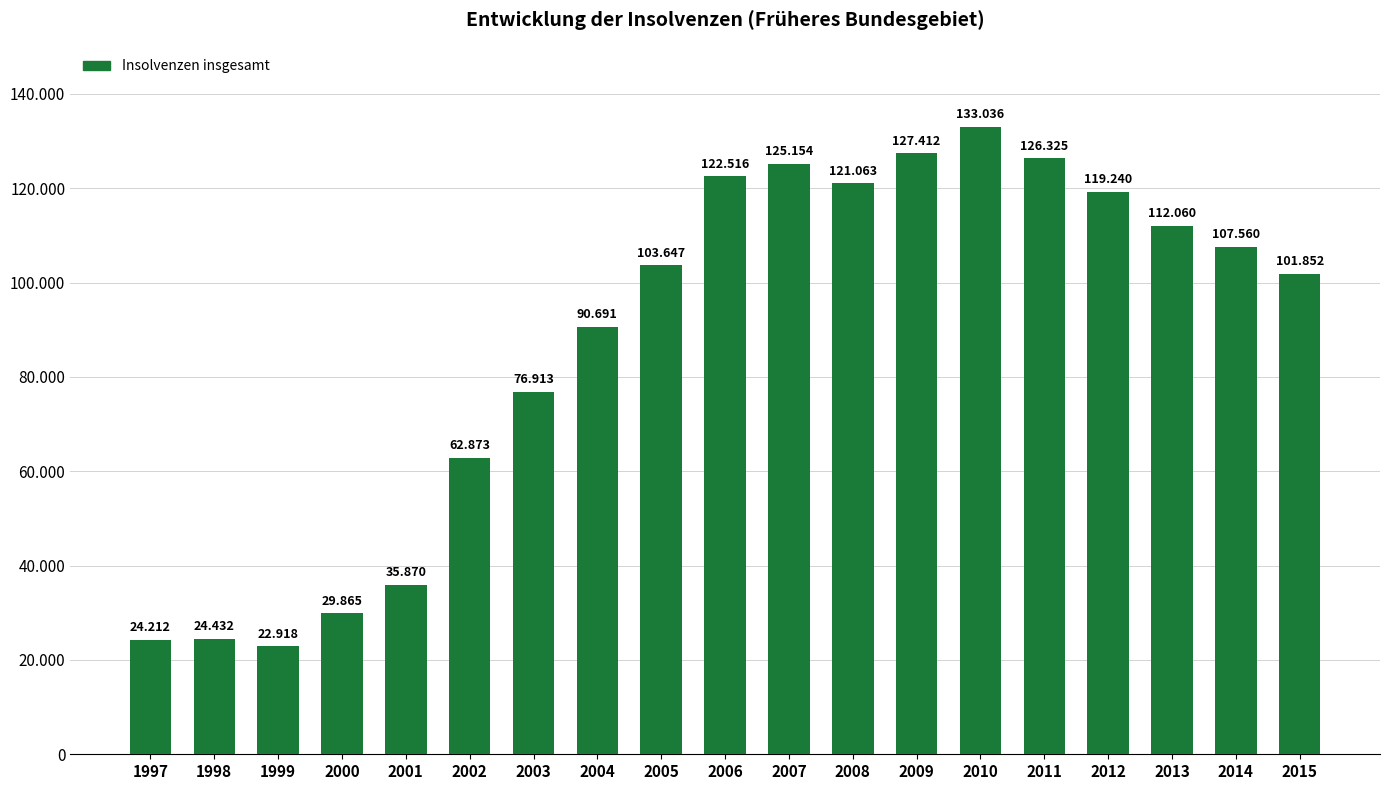

Reading left to right, extract all data points from this chart.

24212	24432	22918	29865	35870	62873	76913	90691	103647	122516	125154	121063	127412	133036	126325	119240	112060	107560	101852